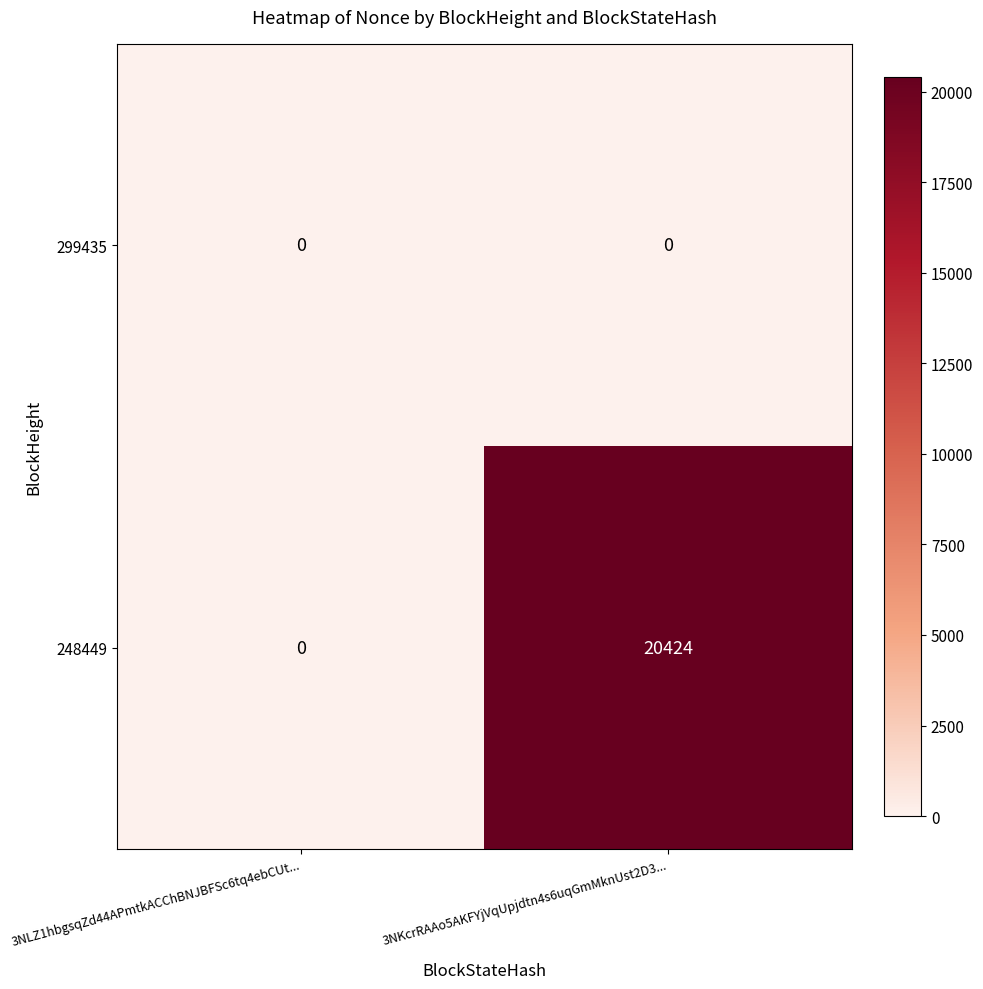

Reading left to right, what are all the values shown in this chart?

299435: 0	0
248449: 0	20424